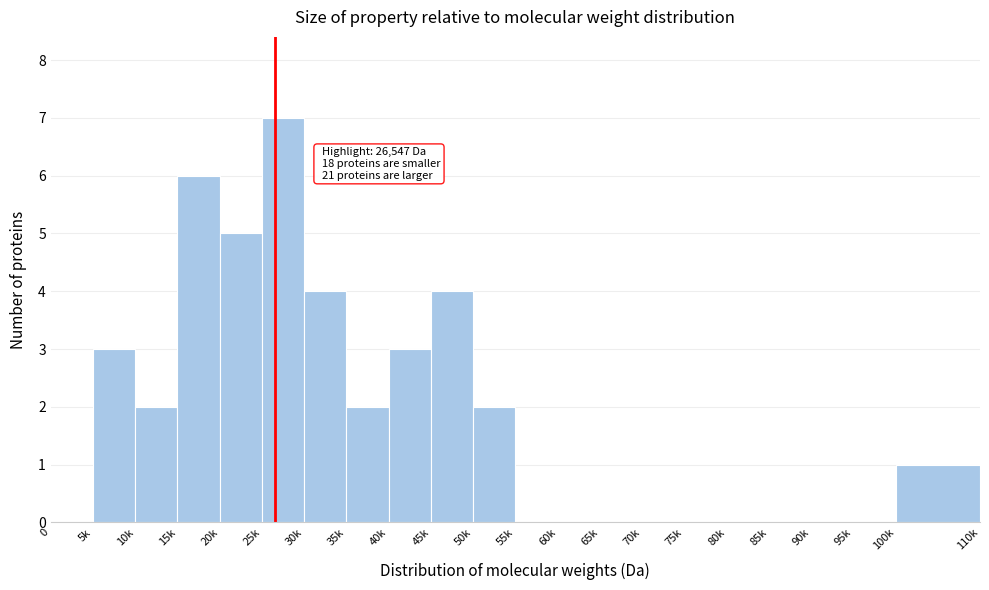

Reading left to right, what are all the values shown in this chart?

0=0	5k=3	10k=2	15k=6	20k=5	25k=7	30k=4	35k=2	40k=3	45k=4	50k=2	55k=0	60k=0	65k=0	70k=0	75k=0	80k=0	85k=0	90k=0	95k=0	100k=1